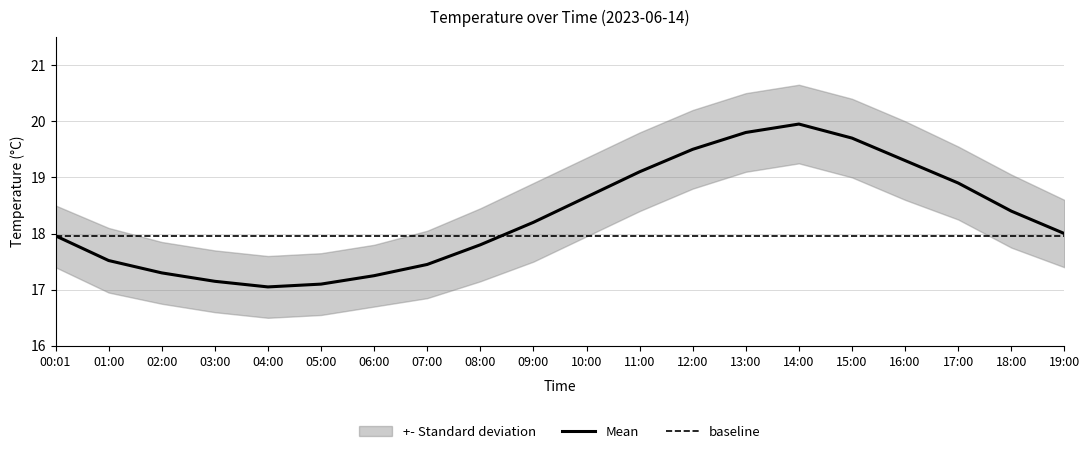

Is it true that temp_lower equals 33.3 at 15:00?

False